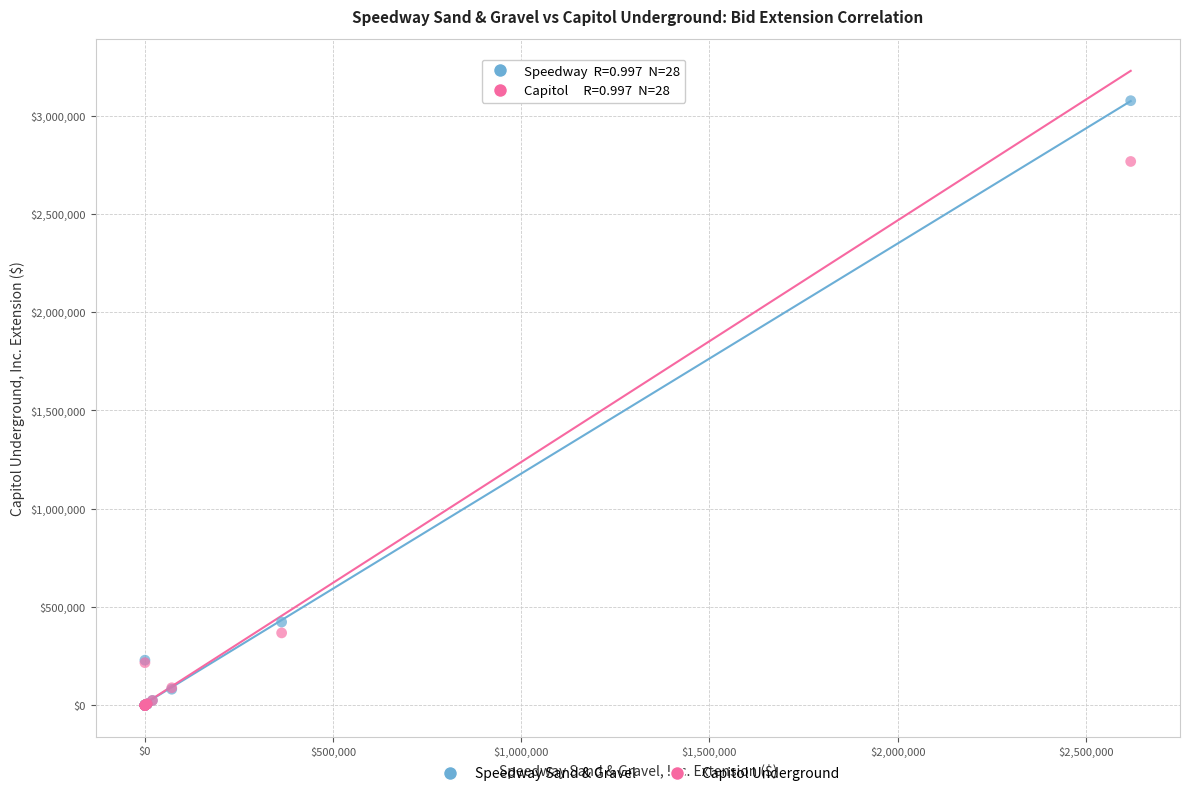

What are all the series names shown in the legend?

Speedway Sand & Gravel, Capitol Underground